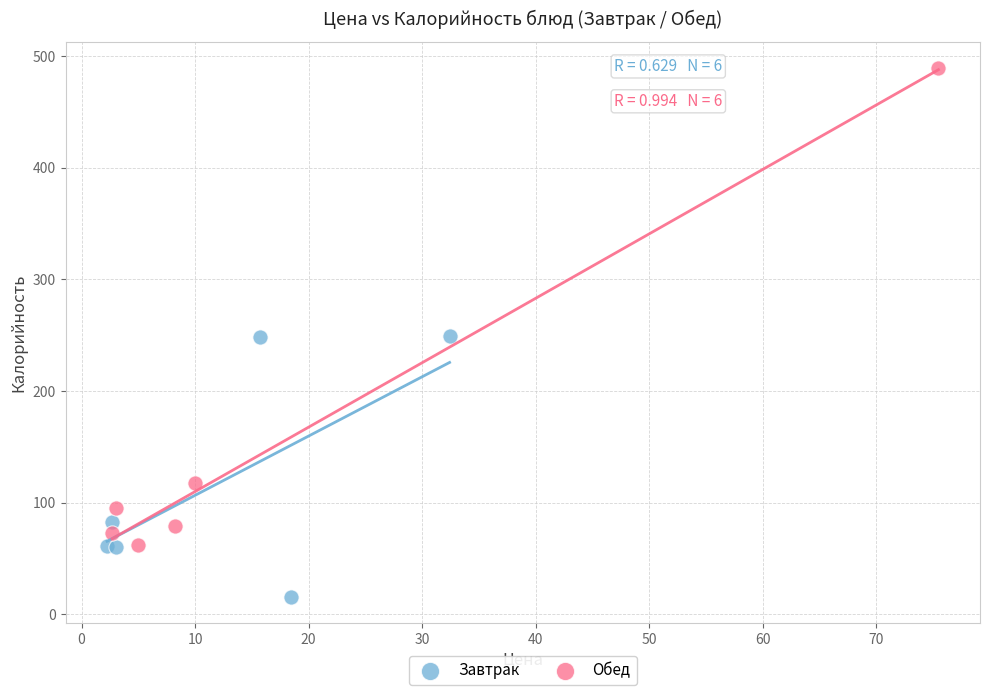

What are all the series names shown in the legend?

Завтрак, Обед